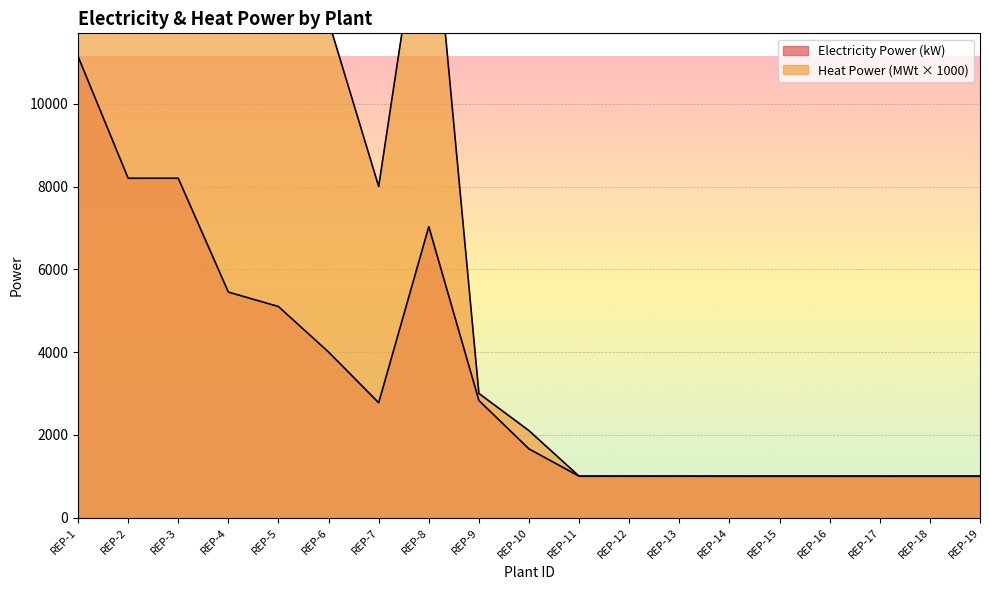

Reading right to left, transcribe all the data shown in this chart.

Electricity Power (kW): 999	999	999	999	999	999	1000	1000	1000	1659	2830	7030	2775	4000	5100	5450	8200	8200	11145
Heat Power (MWt): 1000	1000	1000	1000	1000	1000	1000	1000	1000	2100	3000	16000	8000	12000	14000	16000	20000	20000	30000